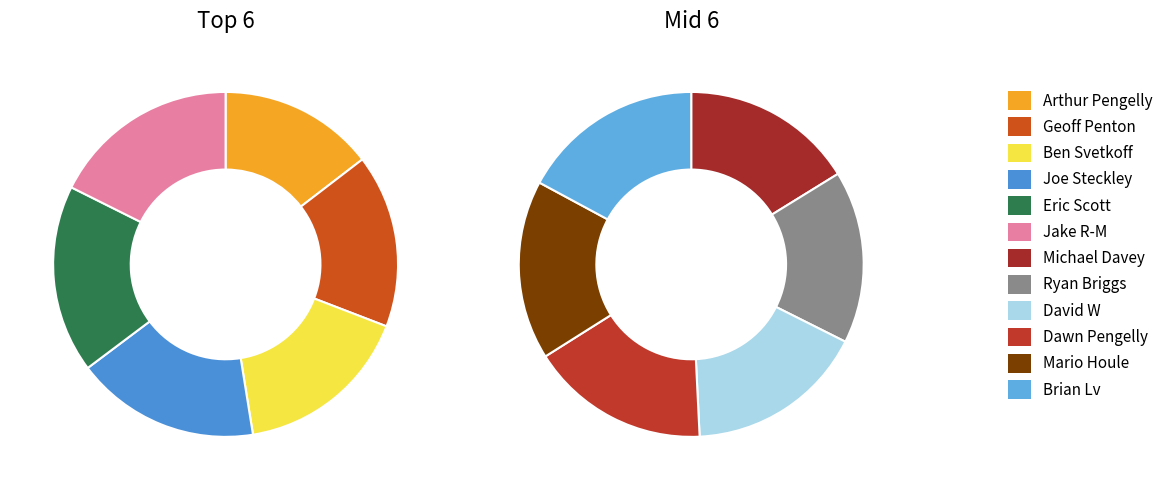

How many segments does this pie chart have?

12